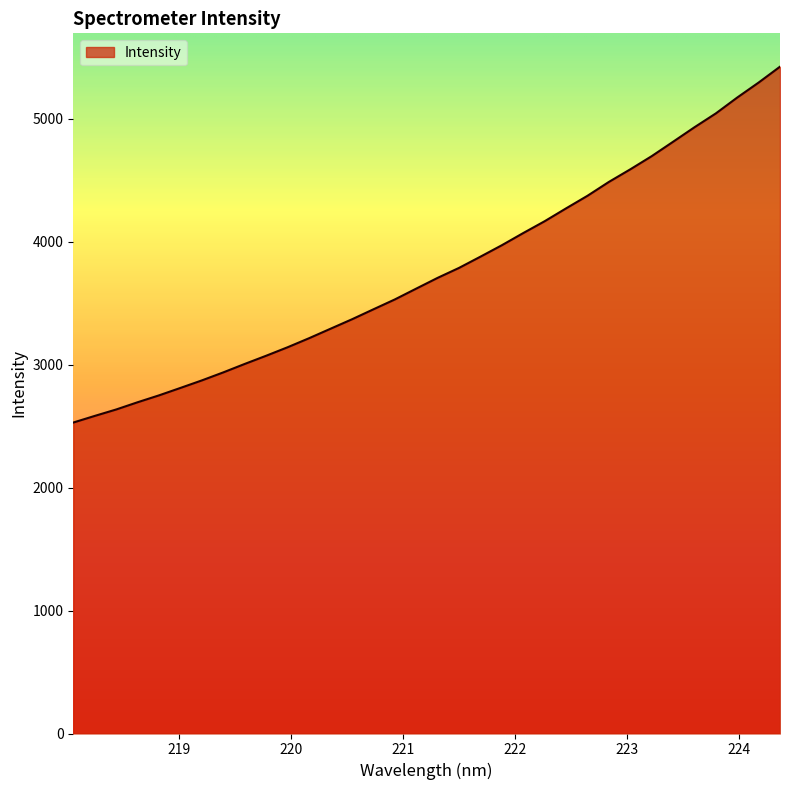

What is the difference between the maximum and minimum values?

2893.2